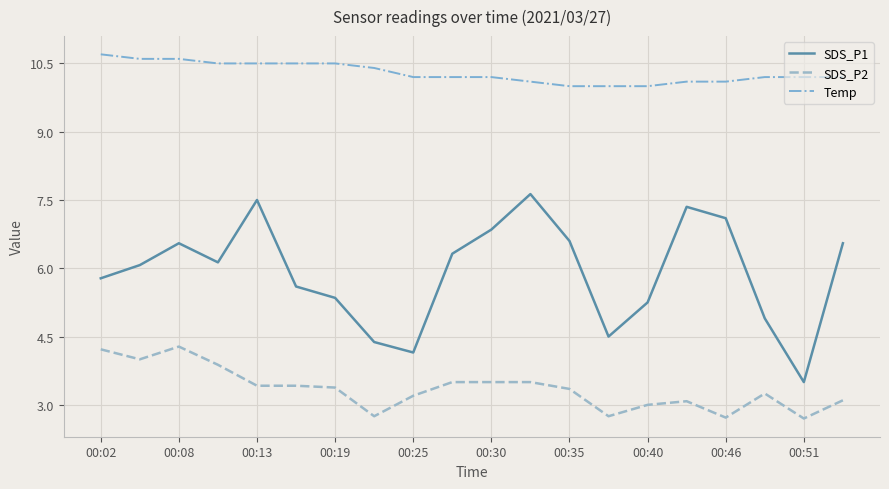

Rank the series by their average value, from highest to lowest.

Temp, SDS_P1, SDS_P2